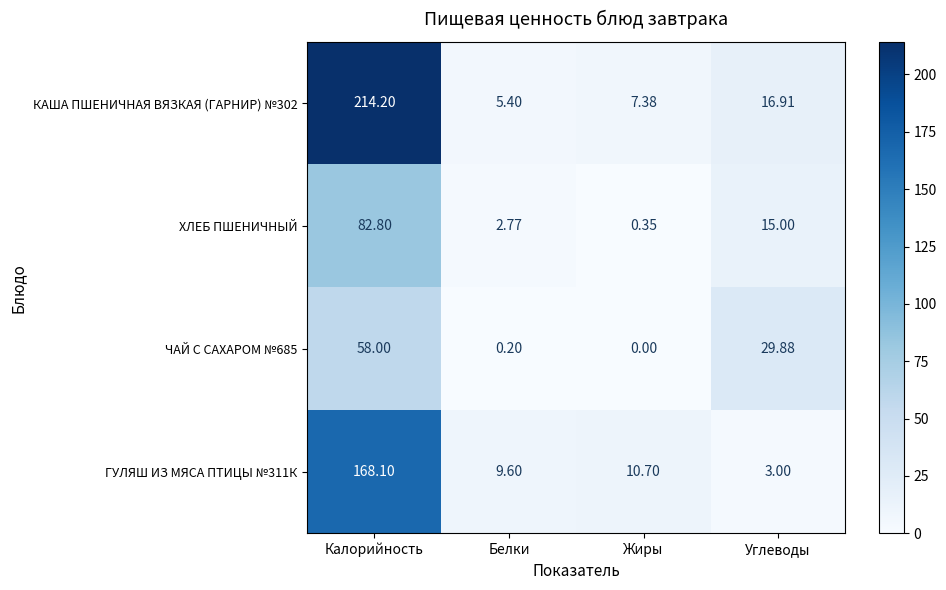

At how many categories does at least one series exceed 53?

1